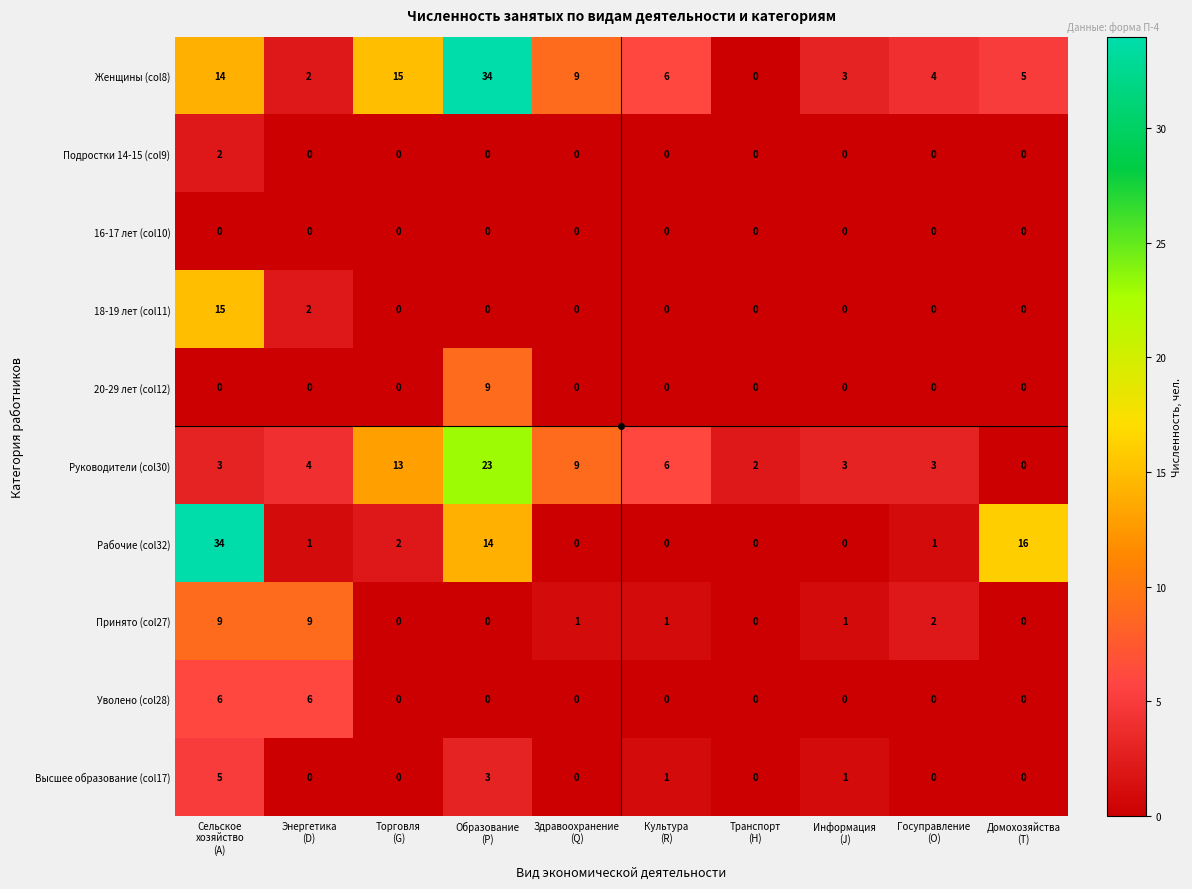

Count the Уволено (col28) values in the range 0 to 1.

8